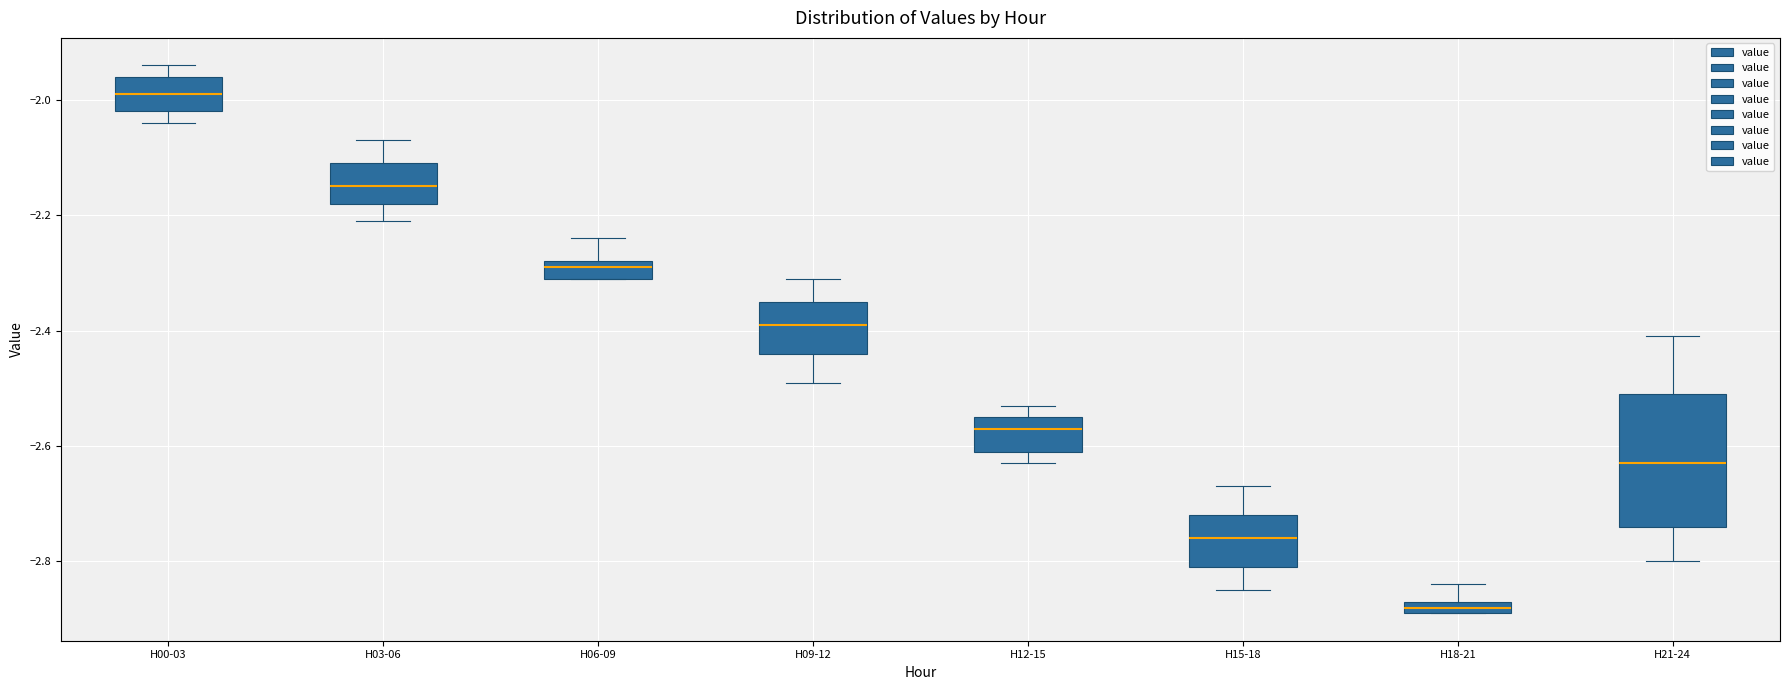

Comparing the boxes themselves (not the whiskers), which one is the tallest?

H21-24